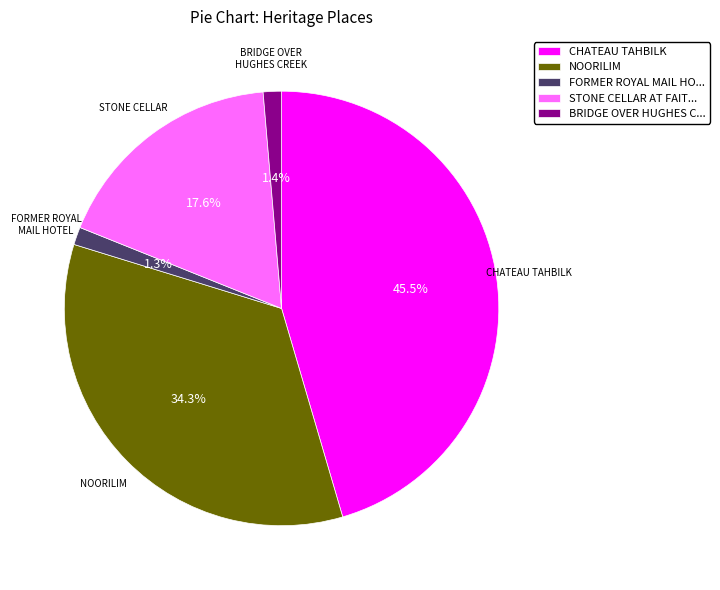

How many slices are in this pie chart?

5